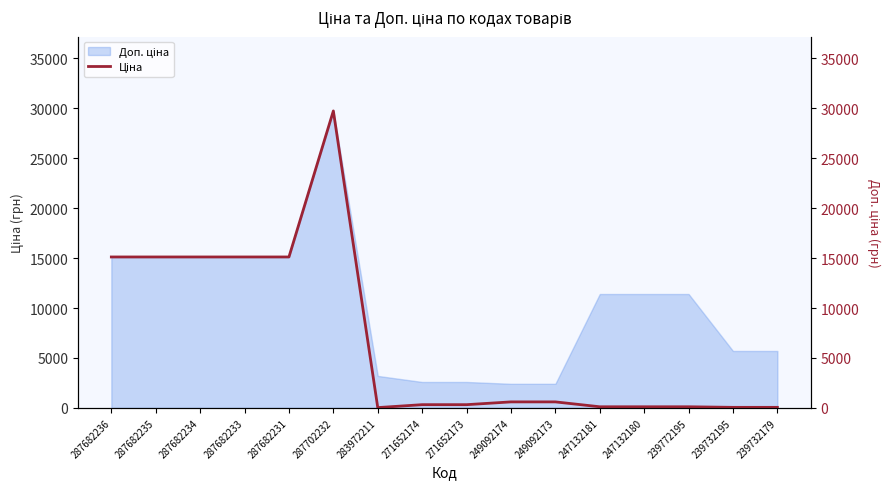

Which label corresponds to the smallest value in the chart?

283972211